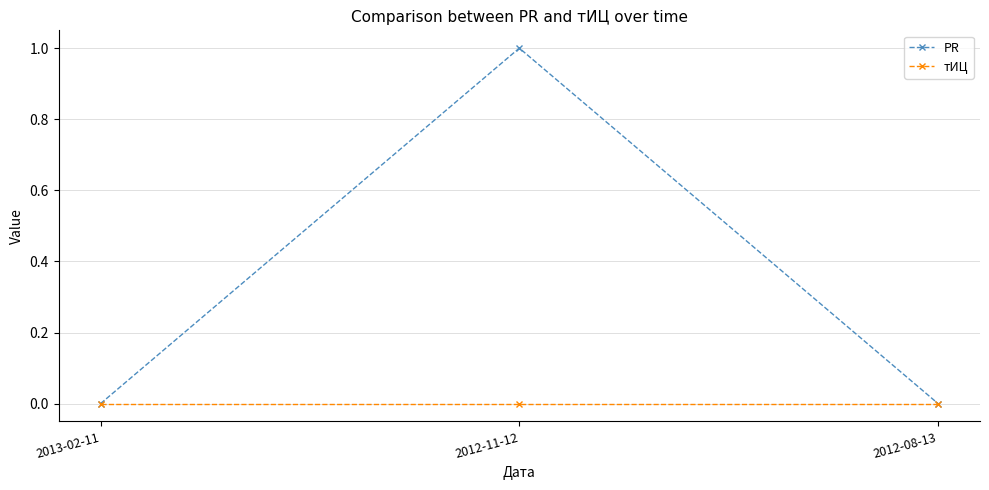

True or false: PR has a value of 0 at 2013-02-11.

True